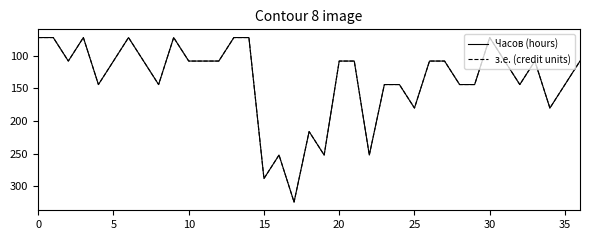

Does the chart display data point markers on the line(s)?

No